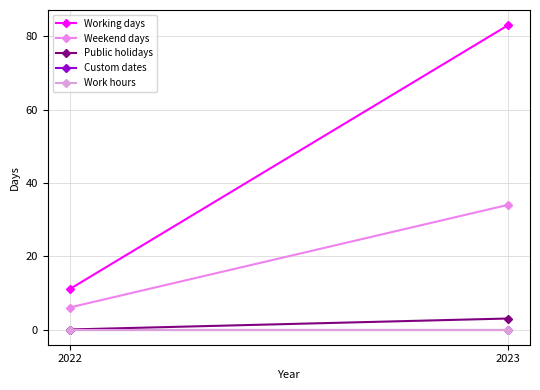

How many data points in Weekend days are less than 34?

1